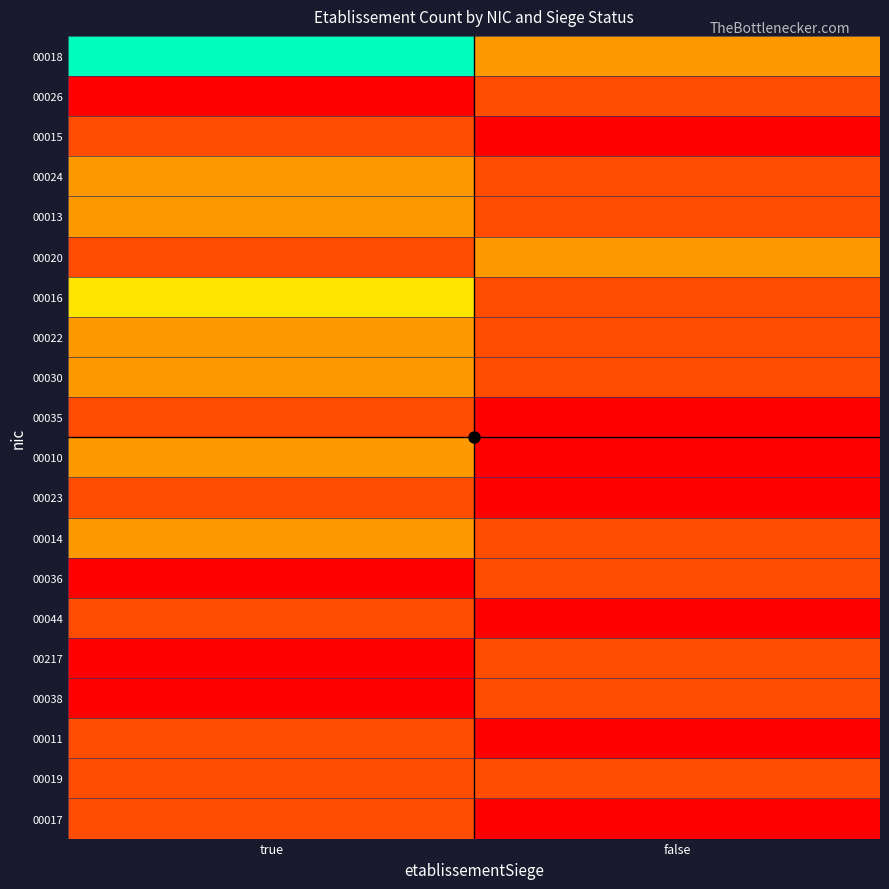

Which series changed the most between true and false?

00018